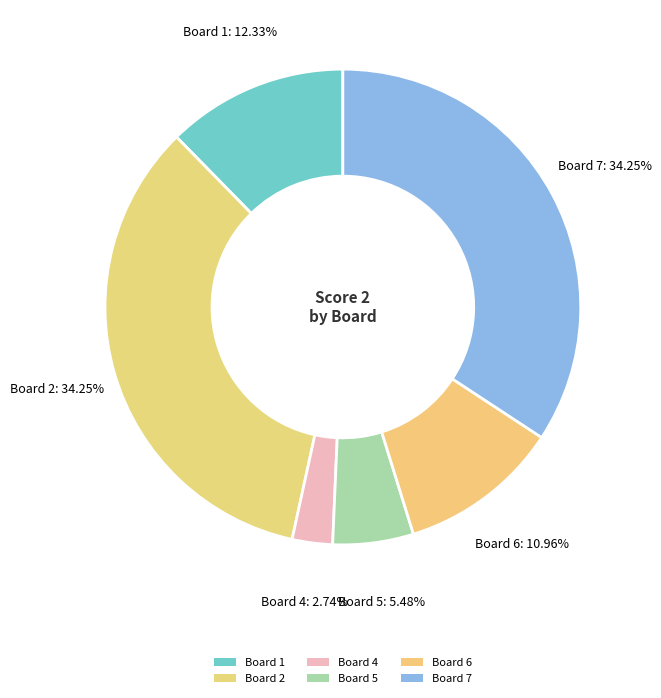

Is there any slice that represents more than half of the pie?

No